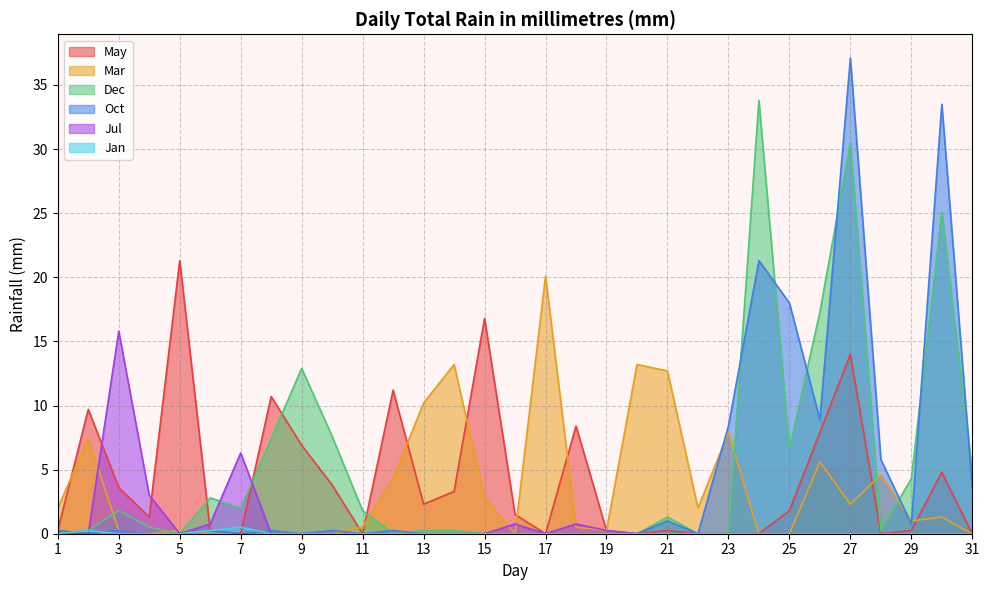

Reading left to right, what are all the values shown in this chart?

May: 1=0.2	2=9.7	3=3.6	4=1.3	5=21.3	6=0.2	7=0.0	8=10.7	9=6.9	10=3.8	11=0.0	12=11.2	13=2.3	14=3.3	15=16.8	16=1.5	17=0.0	18=8.4	19=0.2	20=0.0	21=0.2	22=0.0	23=0.0	24=0.0	25=1.8	26=7.9	27=14.0	28=0.0	29=0.2	30=4.8	31=0.0
Mar: 1=2.0	2=7.4	3=0.2	4=0.0	5=0.2	6=0.0	7=0.0	8=0.2	9=0.0	10=0.0	11=0.5	12=4.3	13=10.2	14=13.2	15=2.8	16=0.0	17=20.1	18=0.5	19=0.2	20=13.2	21=12.7	22=2.0	23=7.9	24=0.0	25=0.0	26=5.6	27=2.3	28=4.6	29=1.0	30=1.3	31=0.0
Dec: 1=0.0	2=0.2	3=1.8	4=0.5	5=0.0	6=2.8	7=2.0	8=7.4	9=12.9	10=7.6	11=1.8	12=0.0	13=0.2	14=0.2	15=0.0	16=0.0	17=0.0	18=0.0	19=0.0	20=0.0	21=1.3	22=0.0	23=0.0	24=33.8	25=6.6	26=17.3	27=30.5	28=0.2	29=4.3	30=25.1	31=4.8
Oct: 1=0.2	2=0.0	3=0.2	4=0.0	5=0.0	6=0.2	7=0.0	8=0.2	9=0.0	10=0.2	11=0.0	12=0.2	13=0.0	14=0.0	15=0.0	16=0.0	17=0.0	18=0.0	19=0.0	20=0.0	21=1.0	22=0.0	23=8.4	24=21.3	25=18.0	26=8.9	27=37.1	28=5.8	29=0.8	30=33.5	31=3.6
Jul: 1=0.0	2=0.0	3=15.8	4=3.0	5=0.0	6=0.8	7=6.3	8=0.0	9=0.0	10=0.0	11=0.0	12=0.0	13=0.0	14=0.0	15=0.0	16=0.8	17=0.0	18=0.8	19=0.2	20=0.0	21=0.0	22=0.0	23=0.0	24=0.0	25=0.0	26=0.0	27=0.0	28=0.0	29=0.0	30=0.0	31=0.0
Jan: 1=0.0	2=0.2	3=0.0	4=0.0	5=0.0	6=0.2	7=0.5	8=0.0	9=0.0	10=0.0	11=0.0	12=0.0	13=0.0	14=0.0	15=0.0	16=0.0	17=0.0	18=0.0	19=0.0	20=0.0	21=0.0	22=0.0	23=0.0	24=0.0	25=0.0	26=0.0	27=0.0	28=0.0	29=0.0	30=0.0	31=0.0